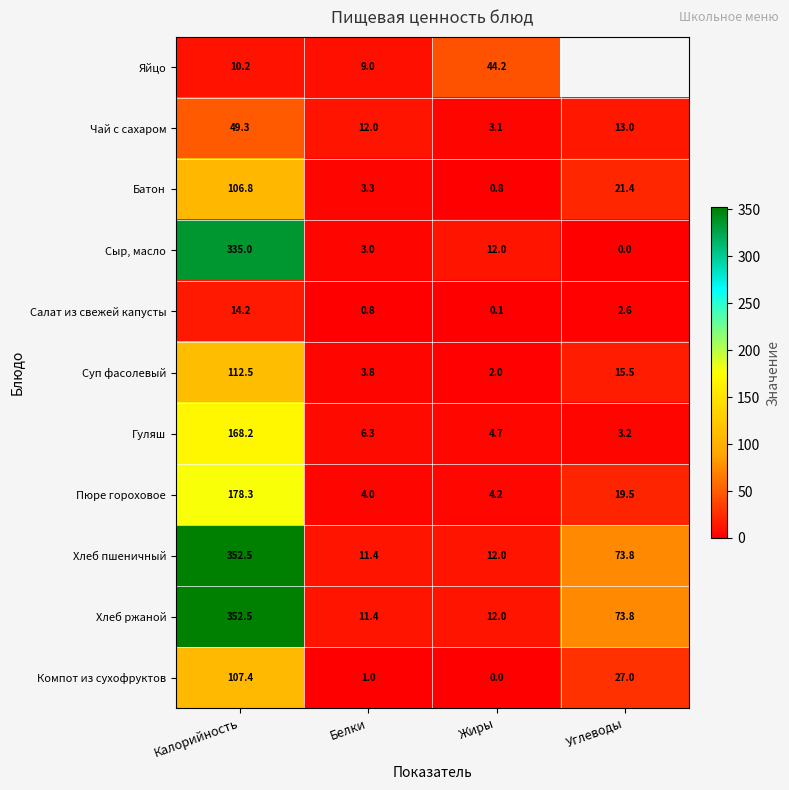

Which has a higher value, Углеводы or Жиры?

Жиры